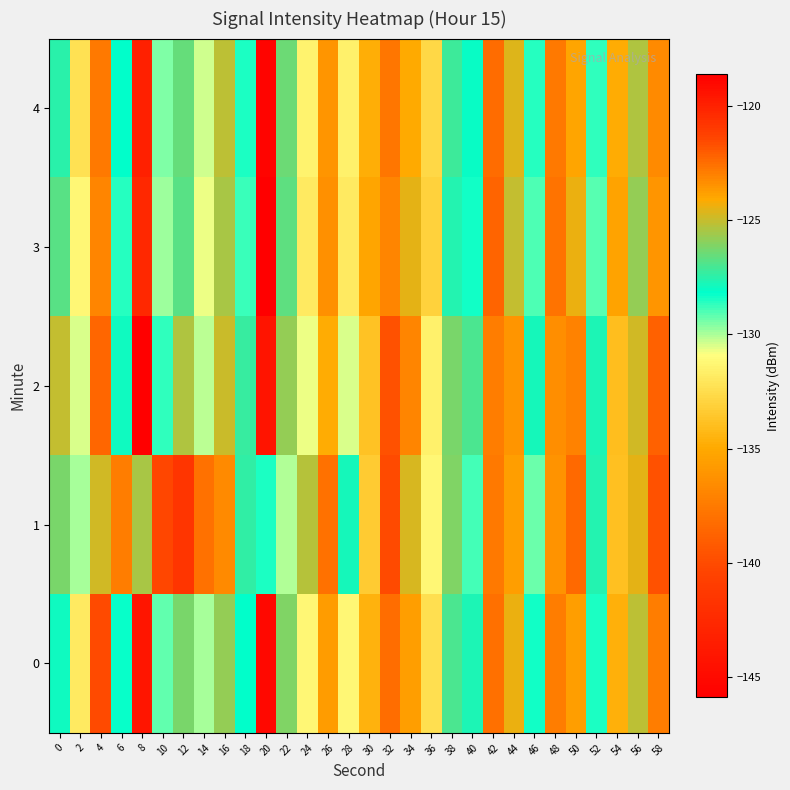

What is the difference between the highest and lowest values at 6?

5.7